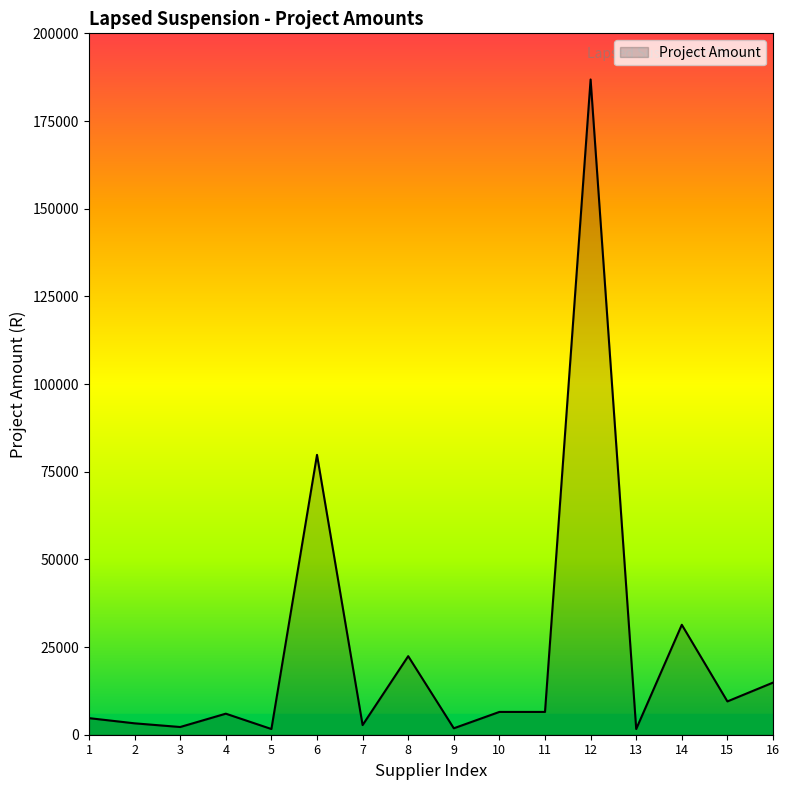

Is it true that the value at 6 is 79800.0?

True